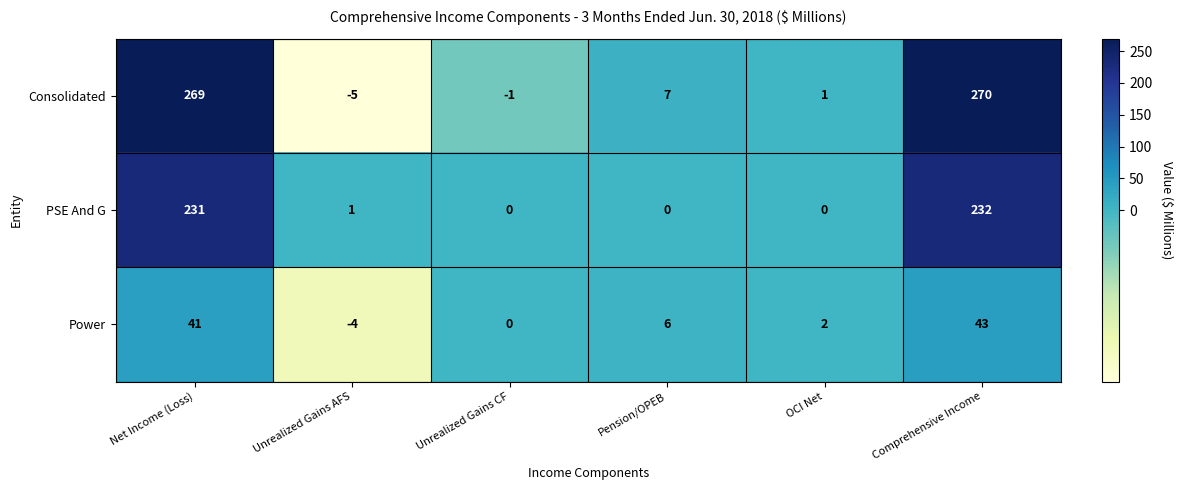

Which series has the largest total across all categories?

Consolidated